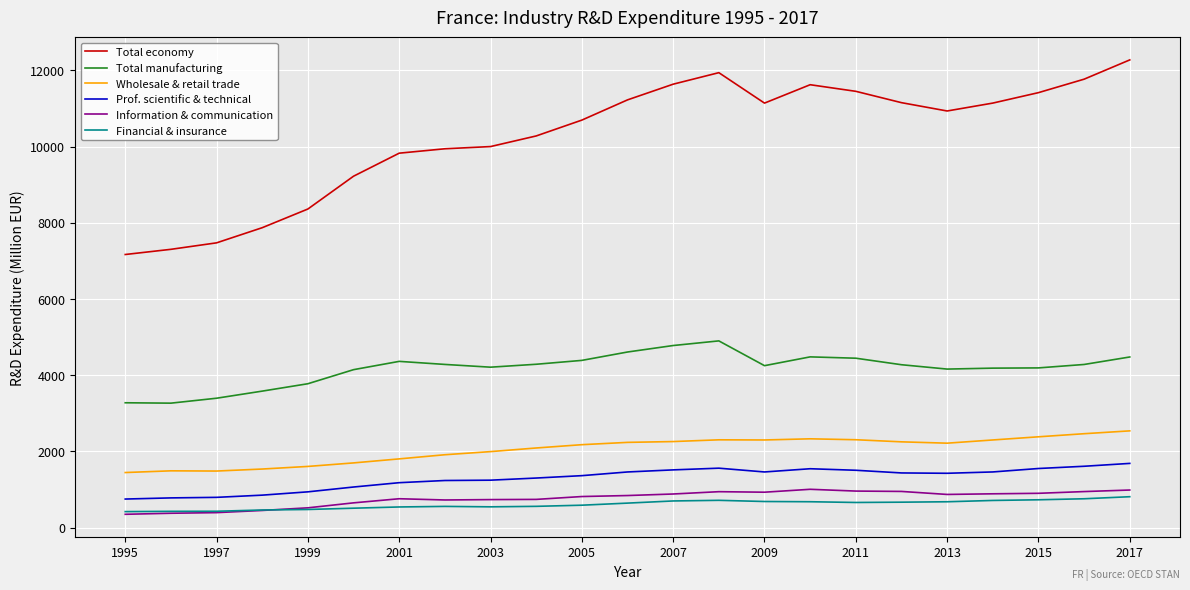

Which series has the widest spread of values?

Total economy